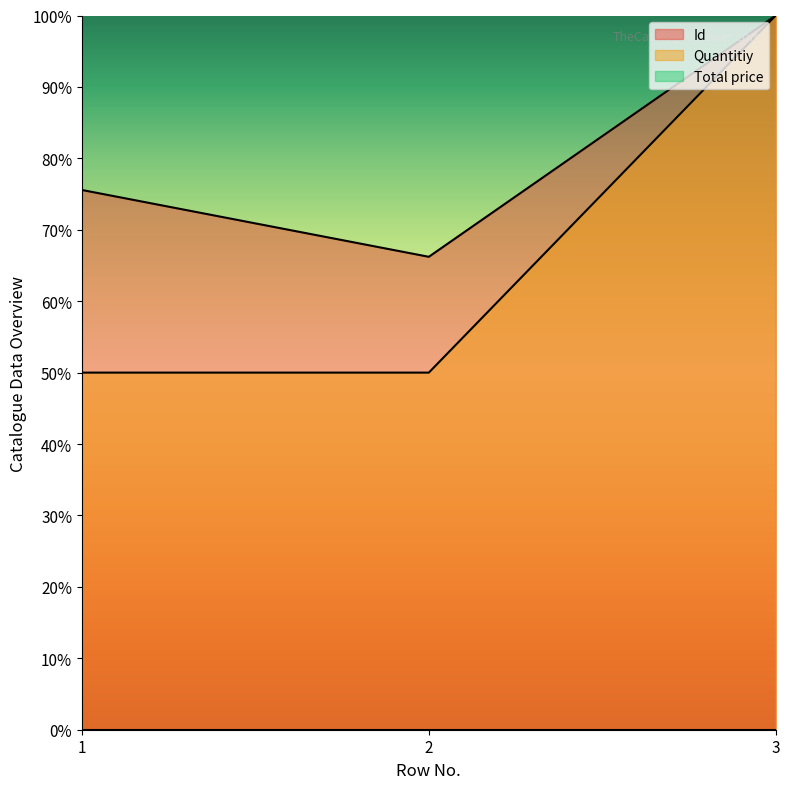

The value of Quantitiy at 3 is 1.6. True or false?

False